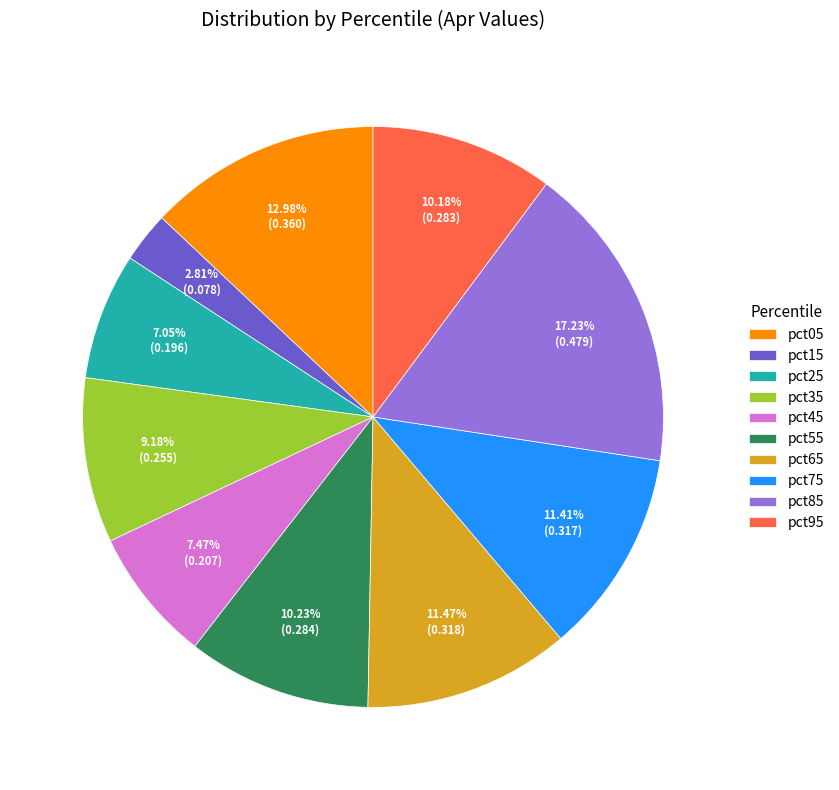

How many segments does this pie chart have?

10